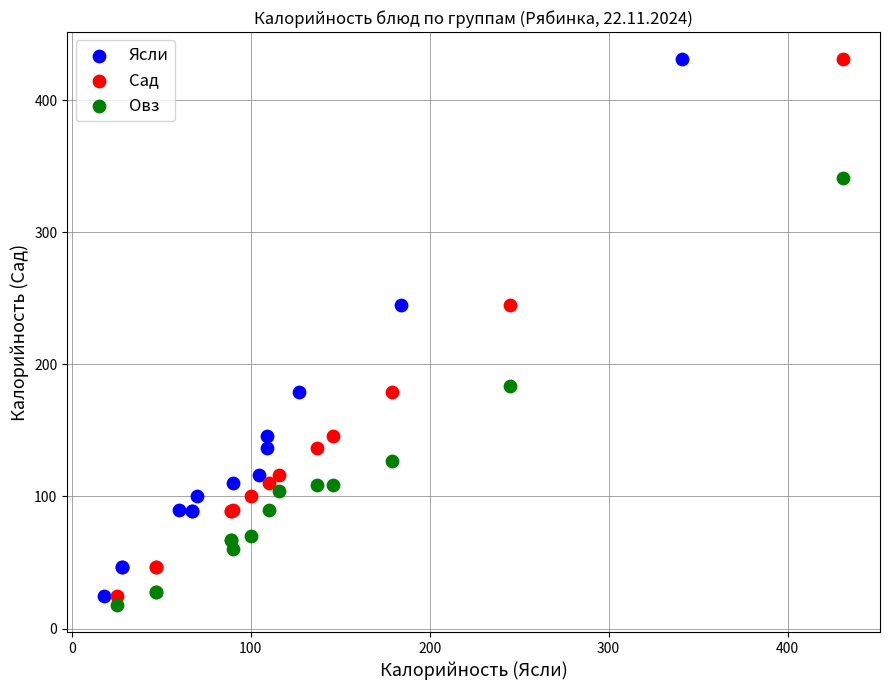

Which series reaches the minimum Y coordinate?

Овз